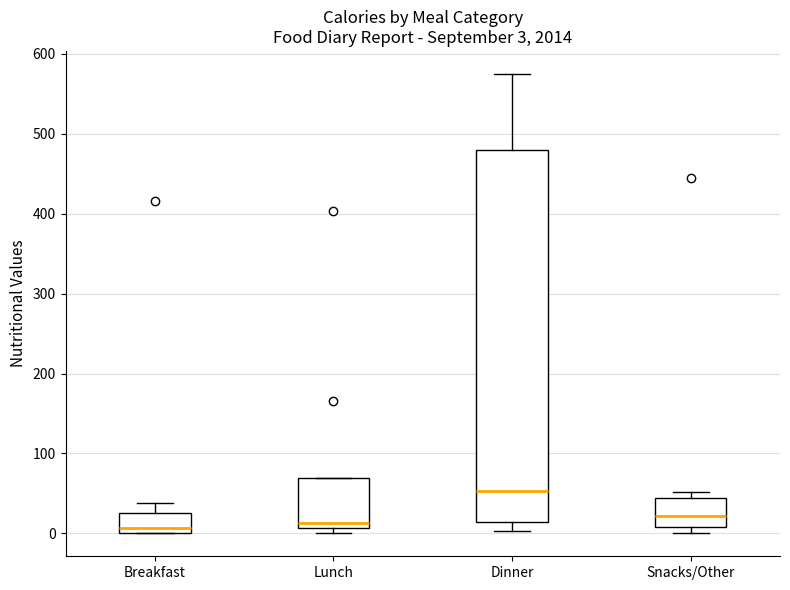

Which box's median line is the highest?

Dinner